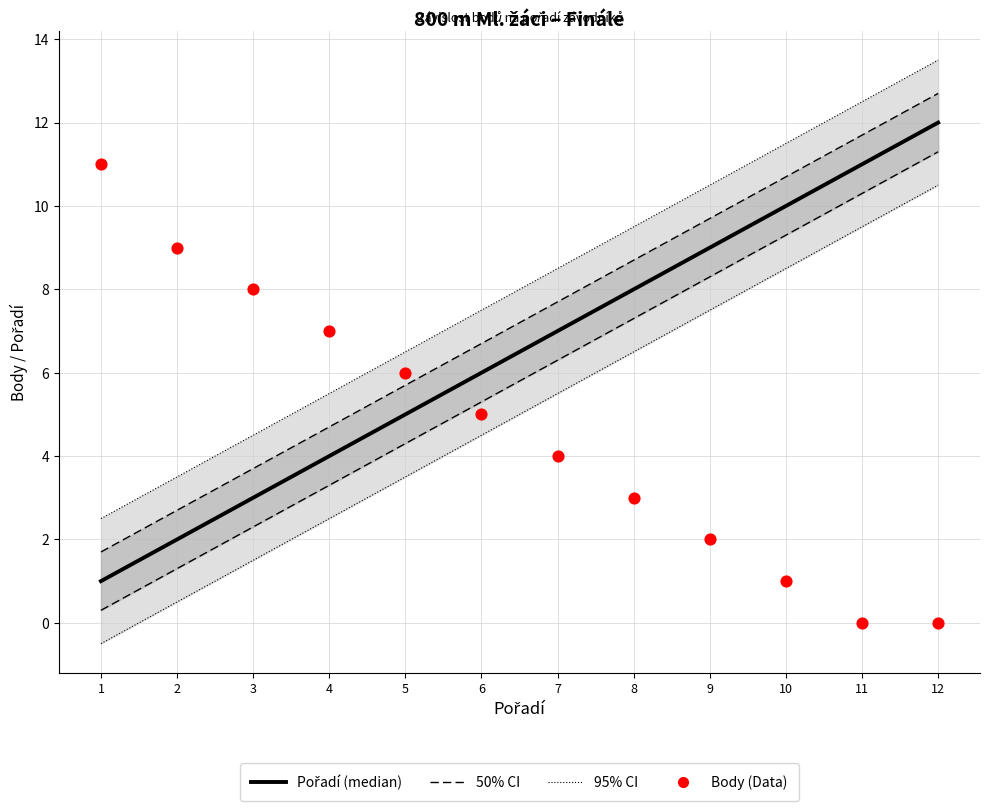

Which series contains the lowest Y value?

95% CI